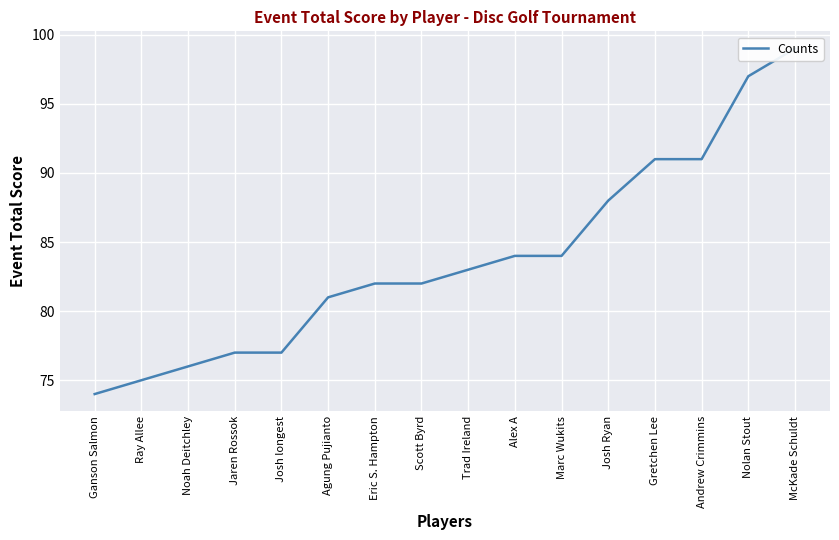

Is this an area chart (filled region under the line)?

No